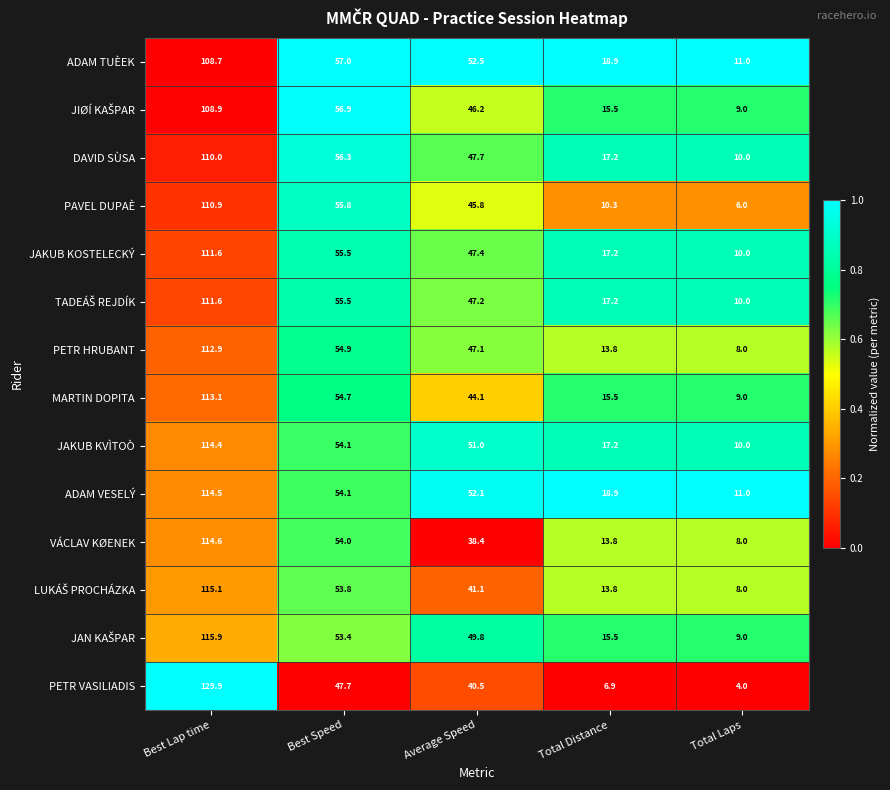

Which series changed the most between Average Speed and Total Laps?

ADAM TUÈEK